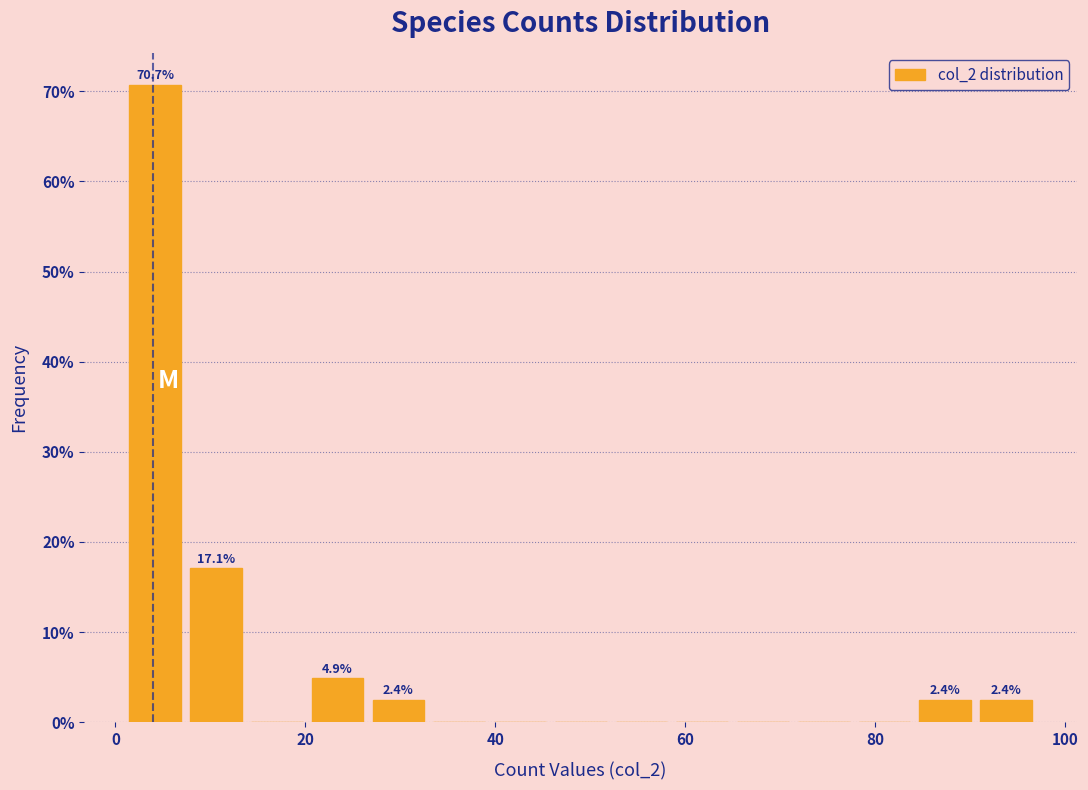

Read against the x-axis, roughly where is the centre of the tallest bar?

4